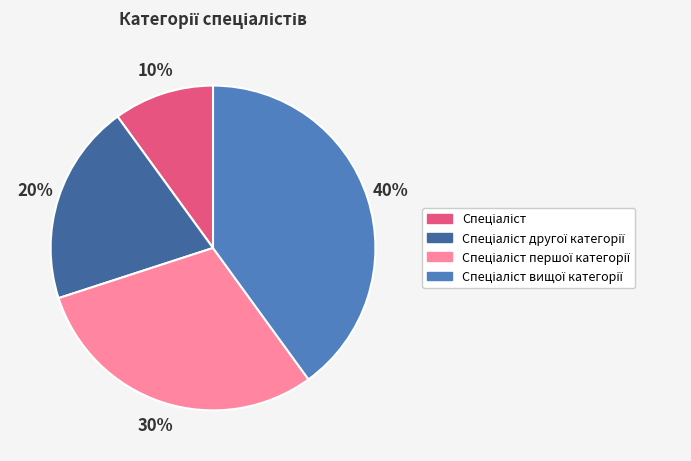

To the nearest percent, what is the difference between the largest and smallest slice percentages?

30%